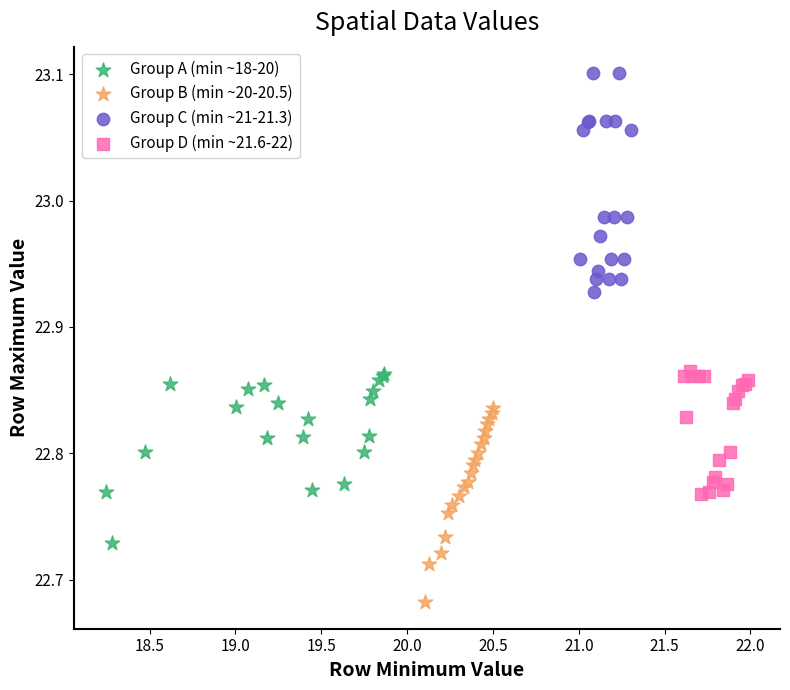

Which series has the widest spread of Y values?

Group C (min ~21-21.3)